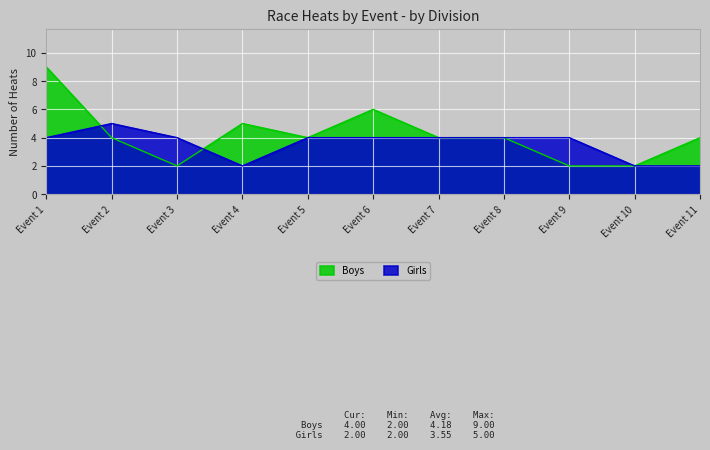

What is the minimum value for Girls?

2